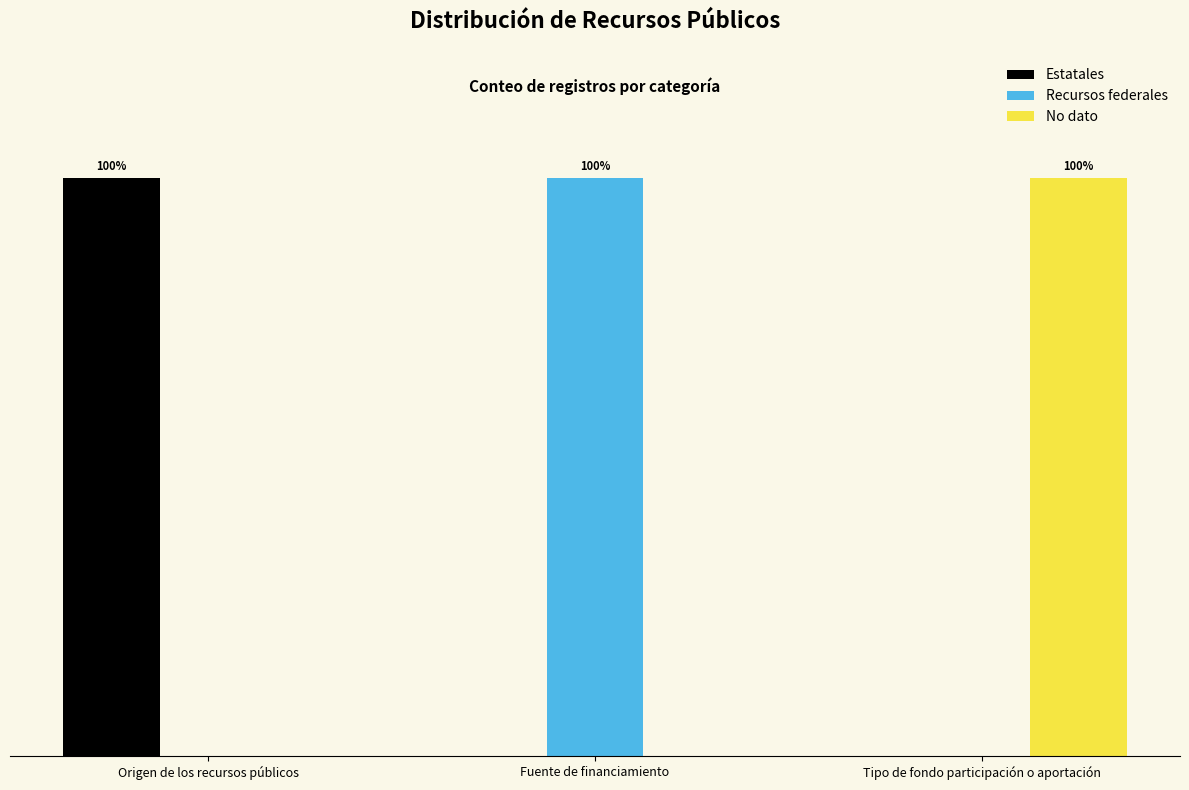

What are all the series names shown in the legend?

Estatales, Recursos federales, No dato